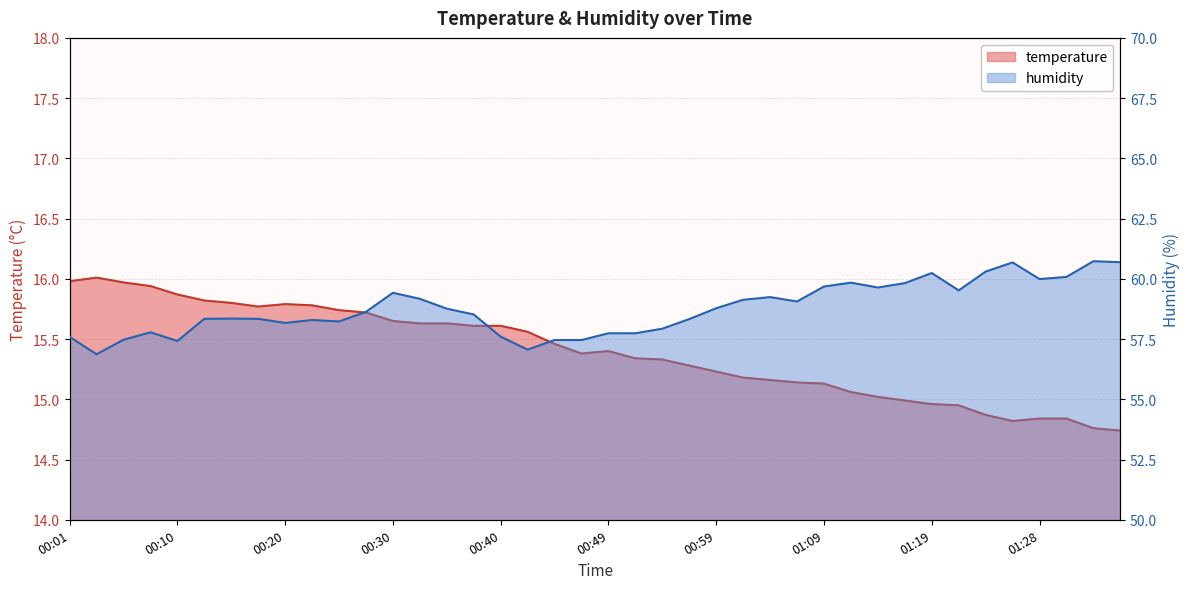

At which label is humidity closest to 58?

00:54